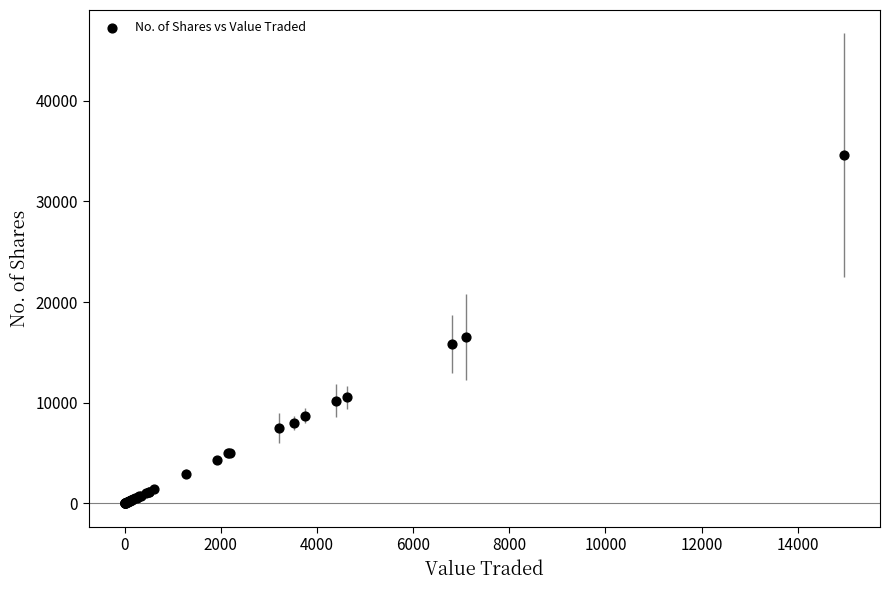

What Y value in the scatter plot is closest to 17283?

16533